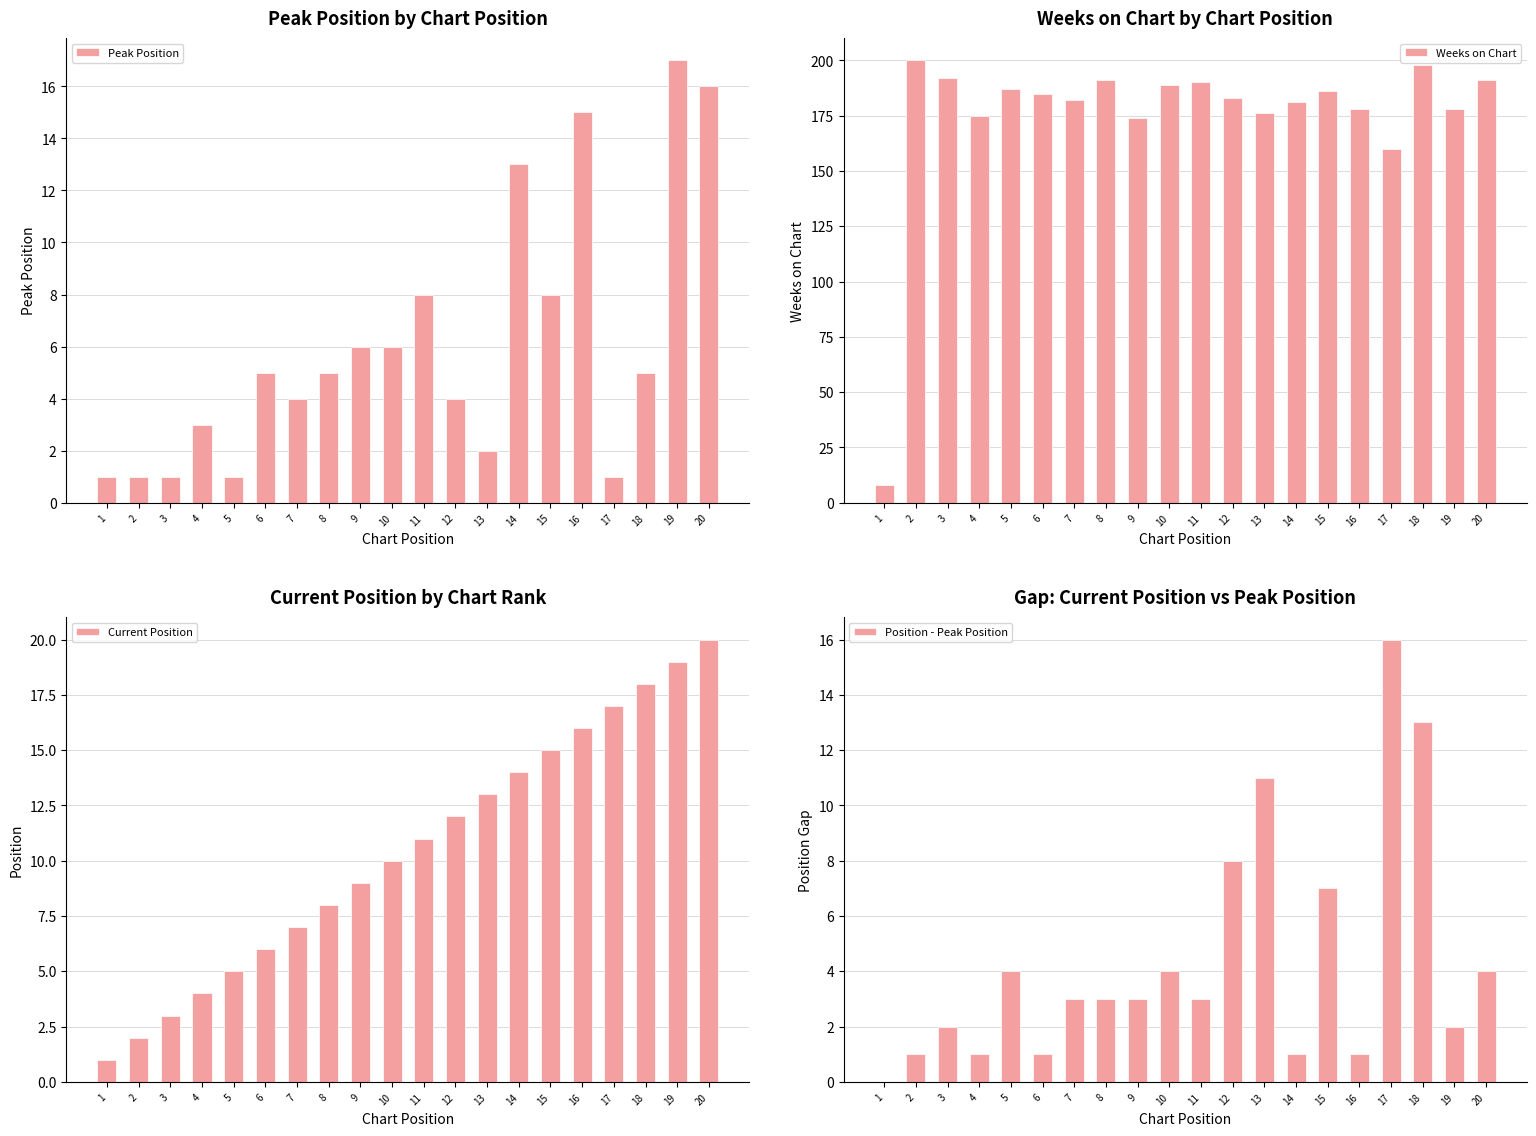

Rank the series at 17 from lowest to highest value.

Peak Position, Position - Peak Position, Current Position, Weeks on Chart